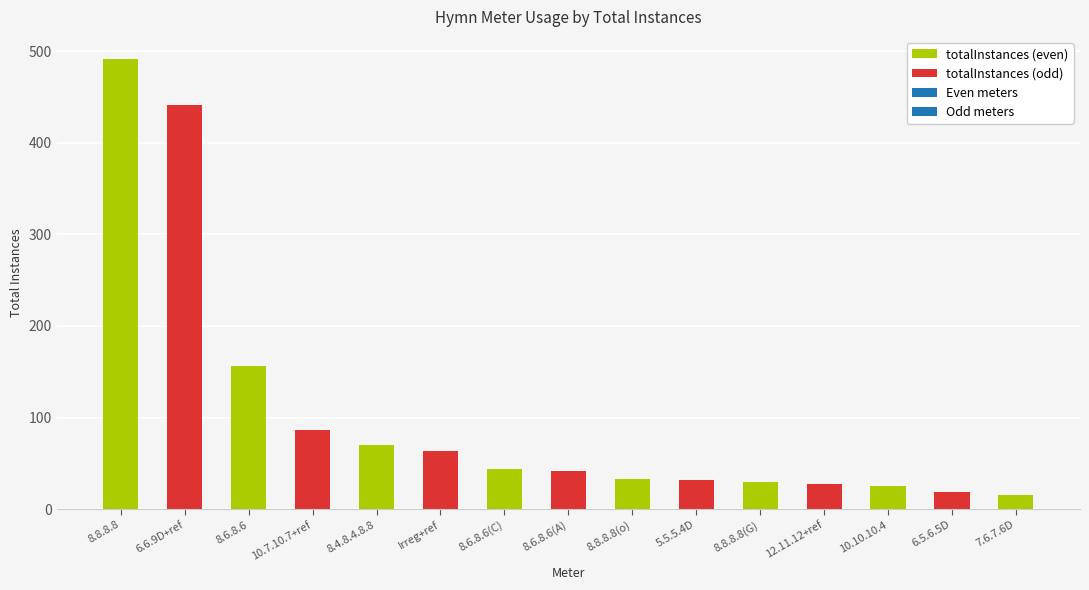

What is the difference between the values at 8.6.8.6 (Alford) and 10.10.10.4?

17